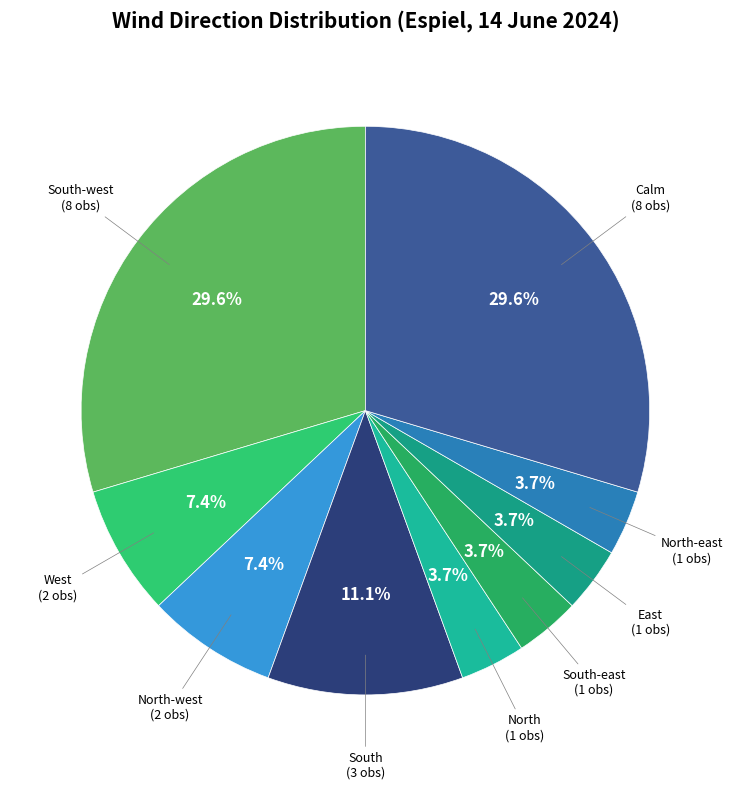

Between West and South-east, which is larger?

West